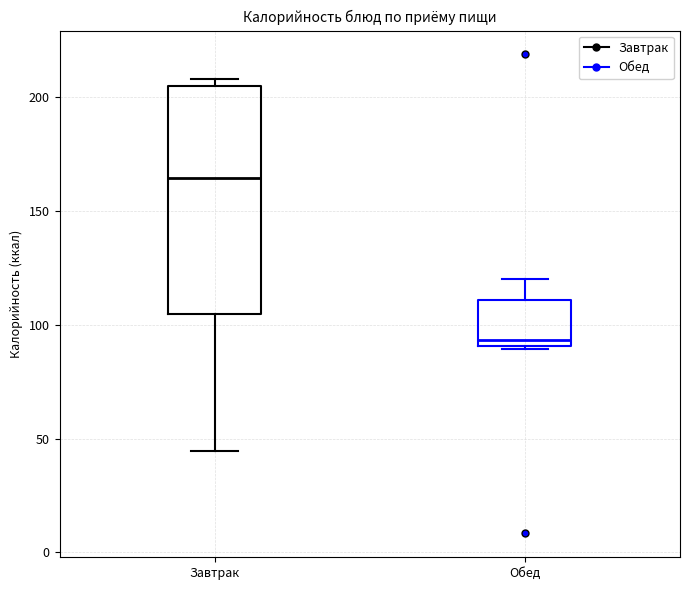

Reading left to right, read every box against the y-axis: the position of its median line, the range the box covers, and the ends of its whiskers. The values are not printed on the chart, so give them approximately, as read against the axis.

Завтрак: median 165, box 105 to 205, whiskers 45 to 210
Обед: median 95, box 90 to 110, whiskers 90 to 120